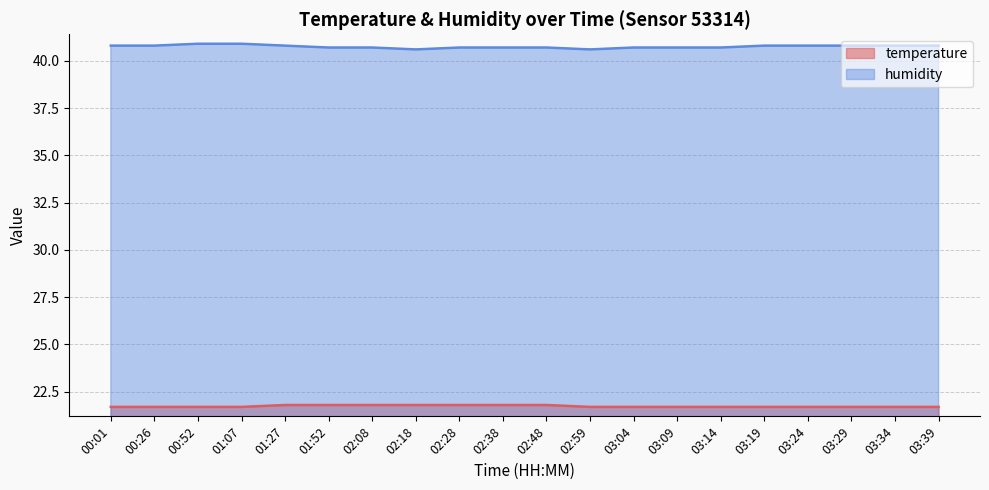

What is the average value of the temperature series?

21.7